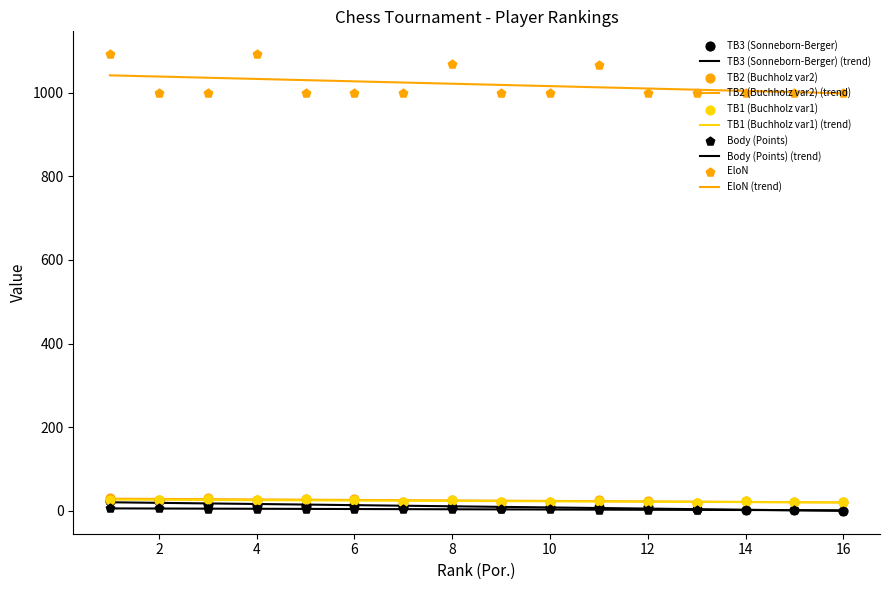

Which series has the widest spread of Y values?

EloN